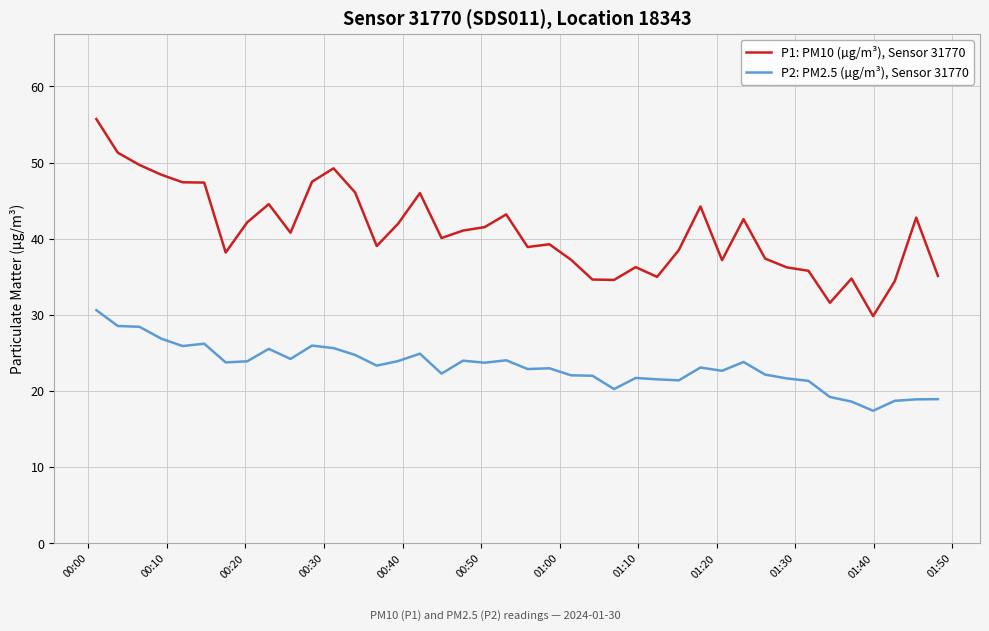

List the series in order of their overall mean, highest first.

P1: PM10 (µg/m³), Sensor 31770, P2: PM2.5 (µg/m³), Sensor 31770